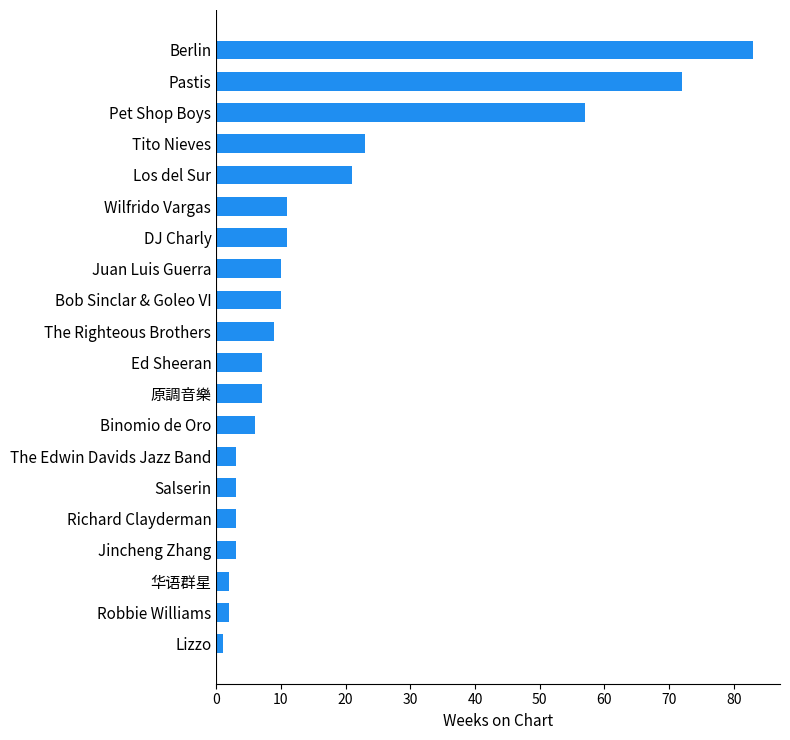

What is the maximum value shown in the chart?

83